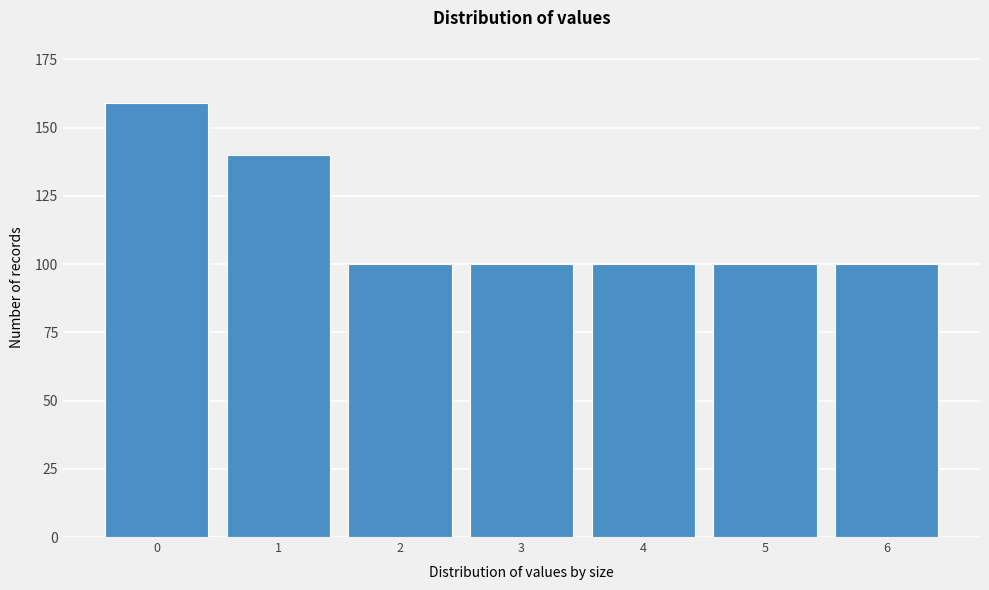

Reading left to right, list all the values displayed in this chart.

159	140	100	100	100	100	100